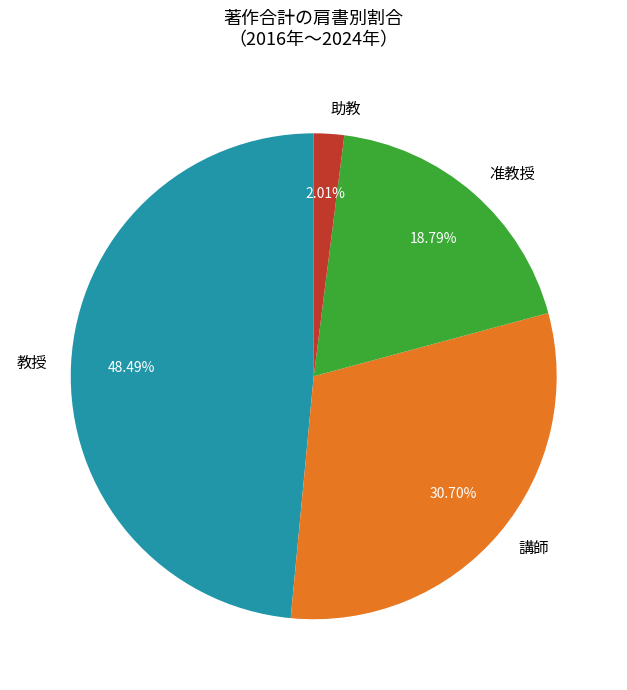

Is there a majority slice in this chart?

No